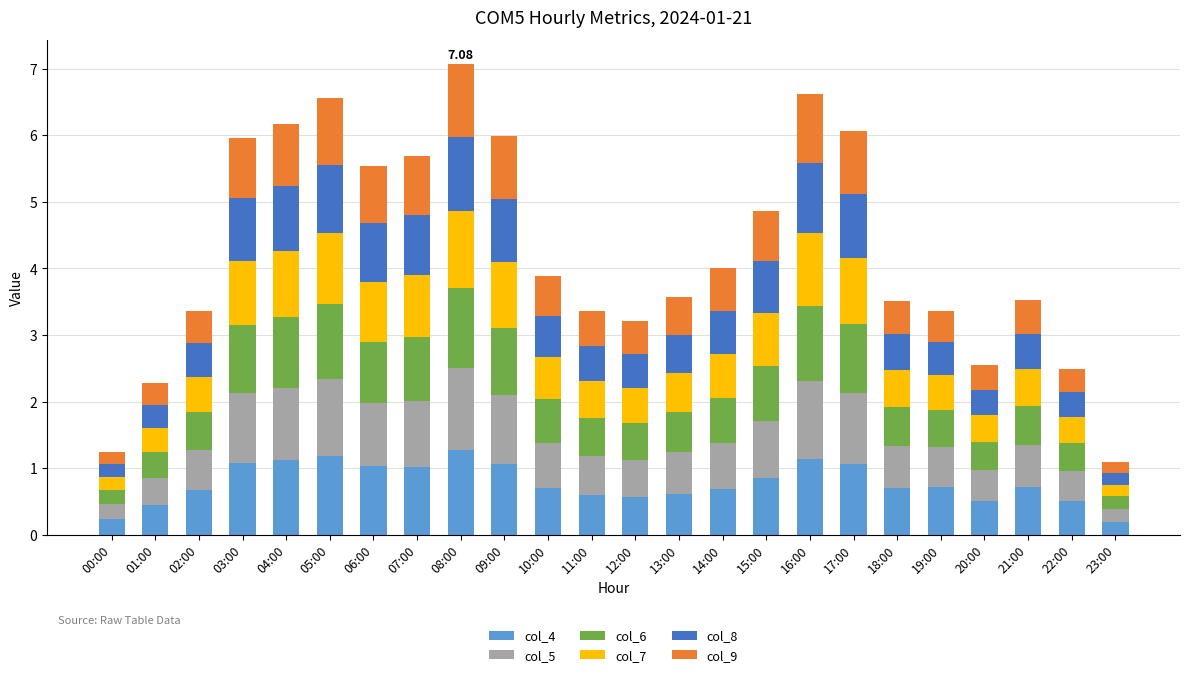

What is the difference between the maximum and minimum values in the col_4 series?

1.1